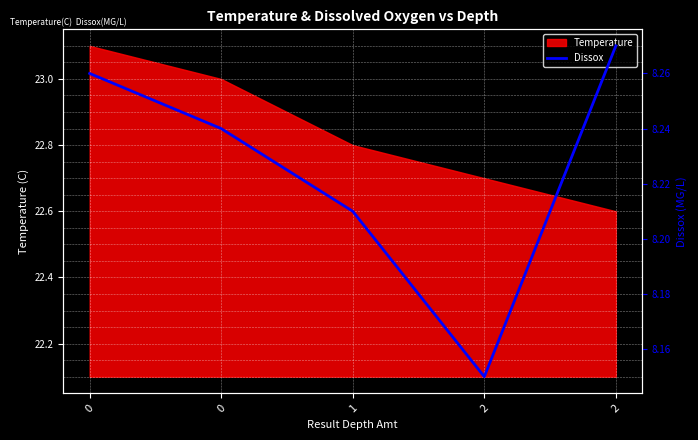

Approximately how many times larger is the value at 0 compared to 2?

1.0